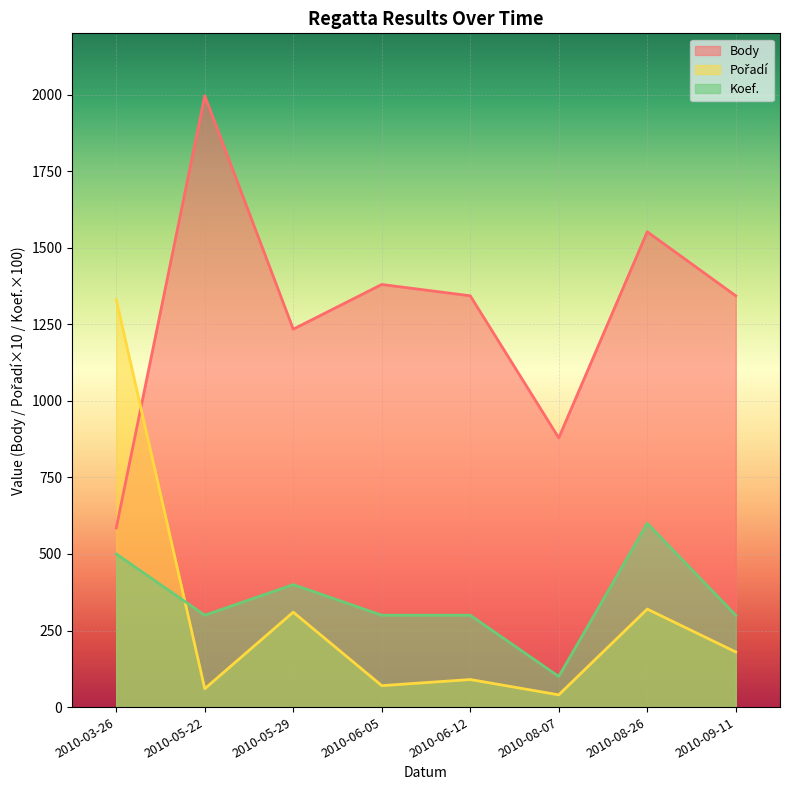

Reading left to right, what are all the values shown in this chart?

Body: 585	1996	1234	1380	1343	879	1552	1343
Pořadí: 1330	60	310	70	90	40	320	180
Koef.: 500	300	400	300	300	100	600	300